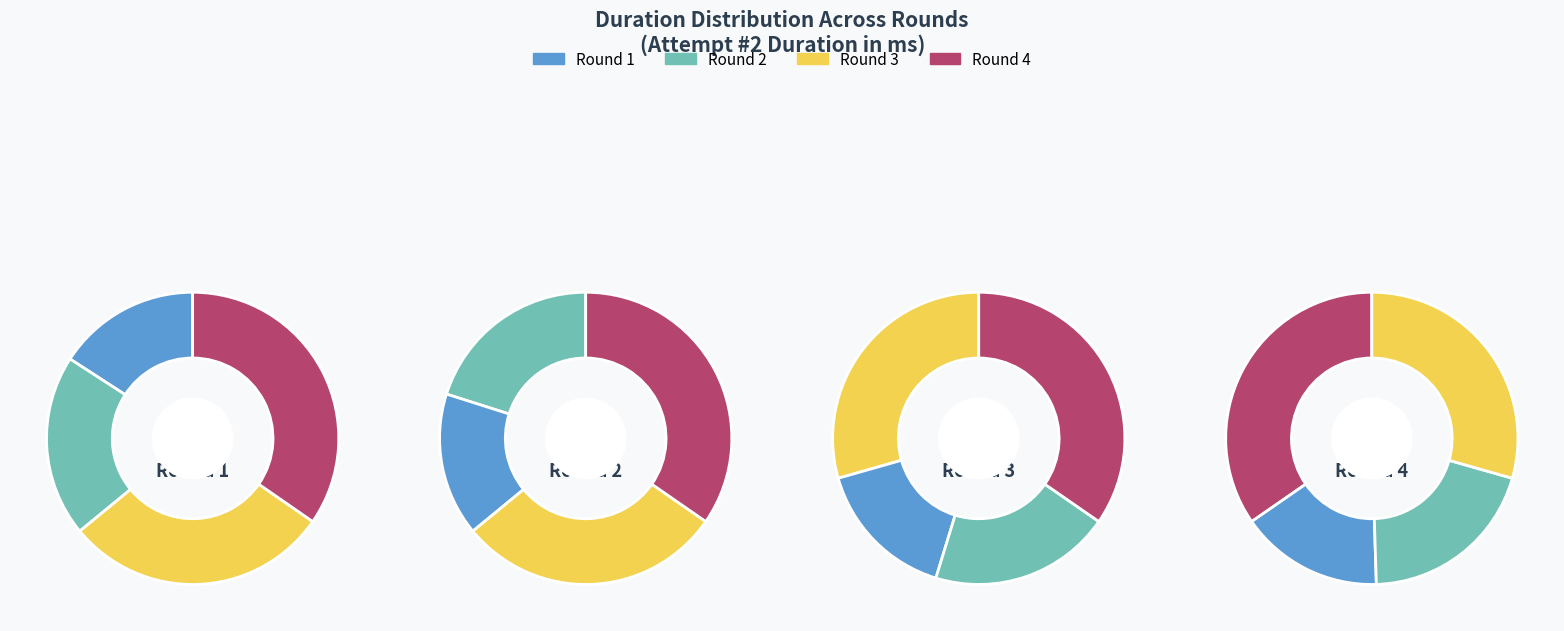

To the nearest percent, what portion does Round 2 represent?

20%